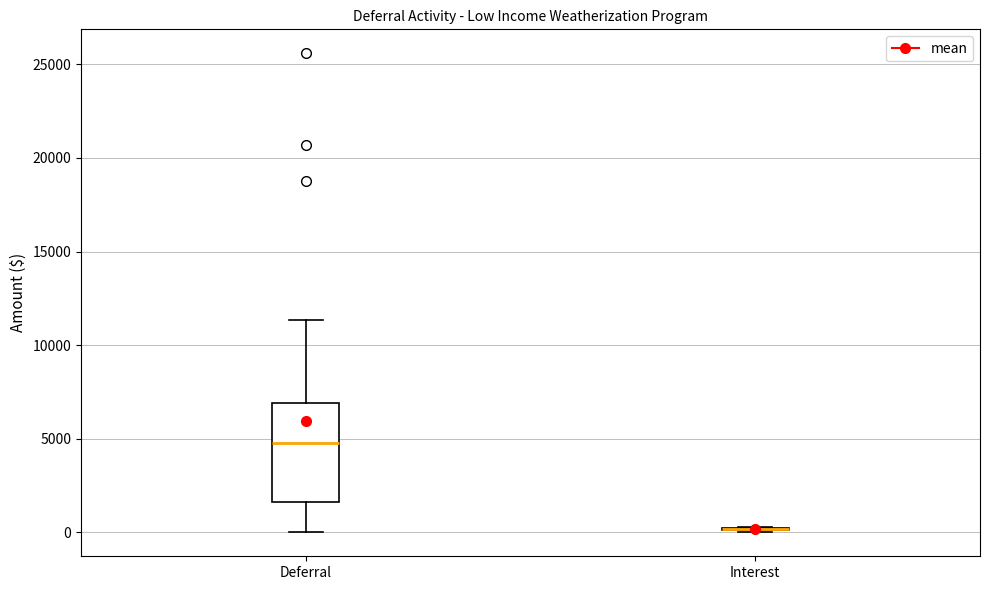

Where does the upper whisker of the box for Deferral end on the y-axis? The values are not printed on the chart, so give them approximately, as read against the axis.

11500